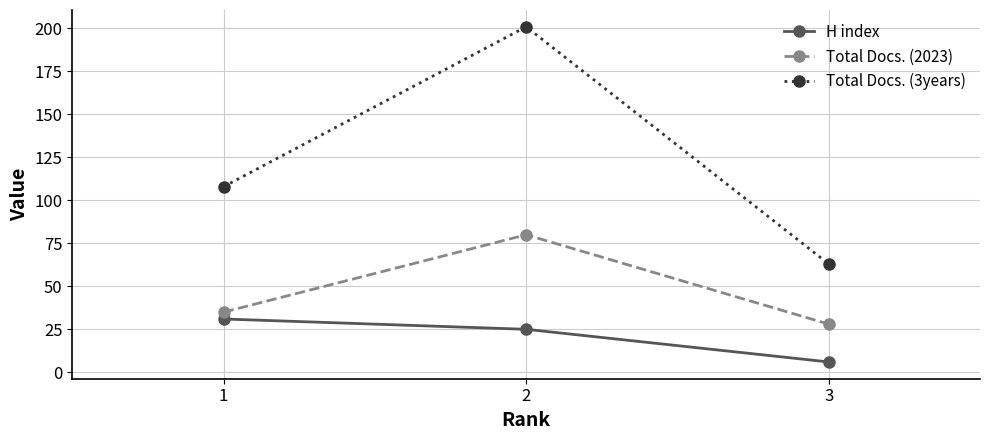

What is the difference between the second highest and minimum values in the H index series?

19